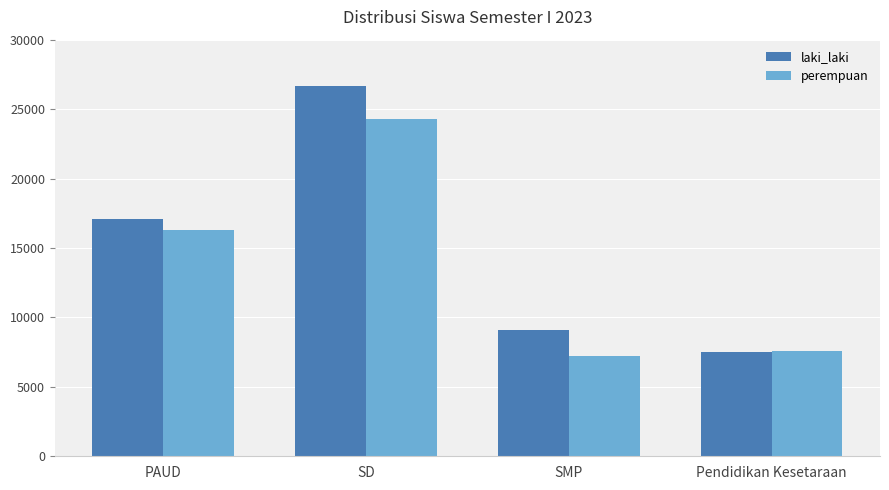

Which series has the largest total across all categories?

laki_laki